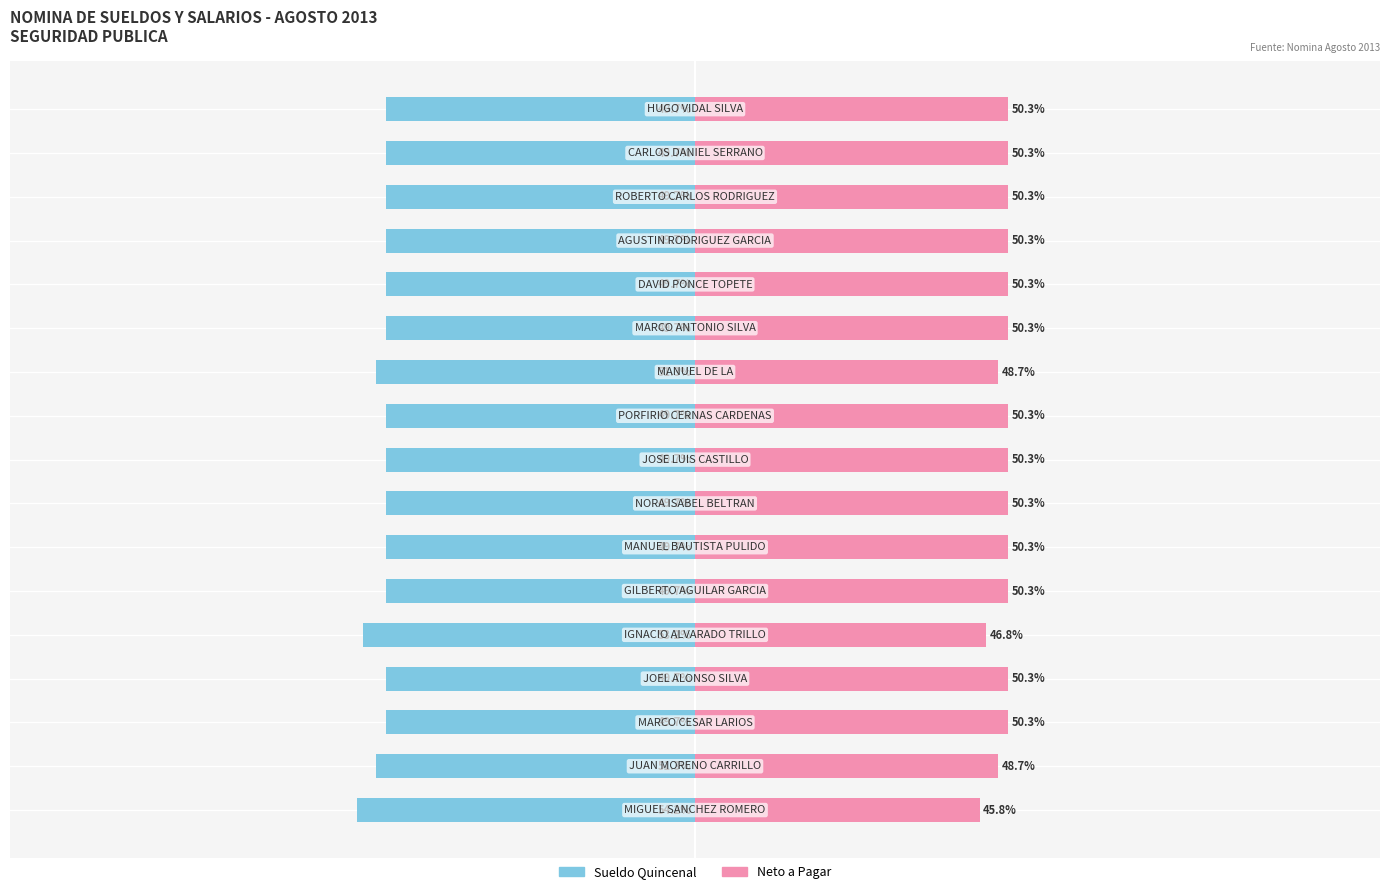

What is the minimum value shown in the chart?

-54.2